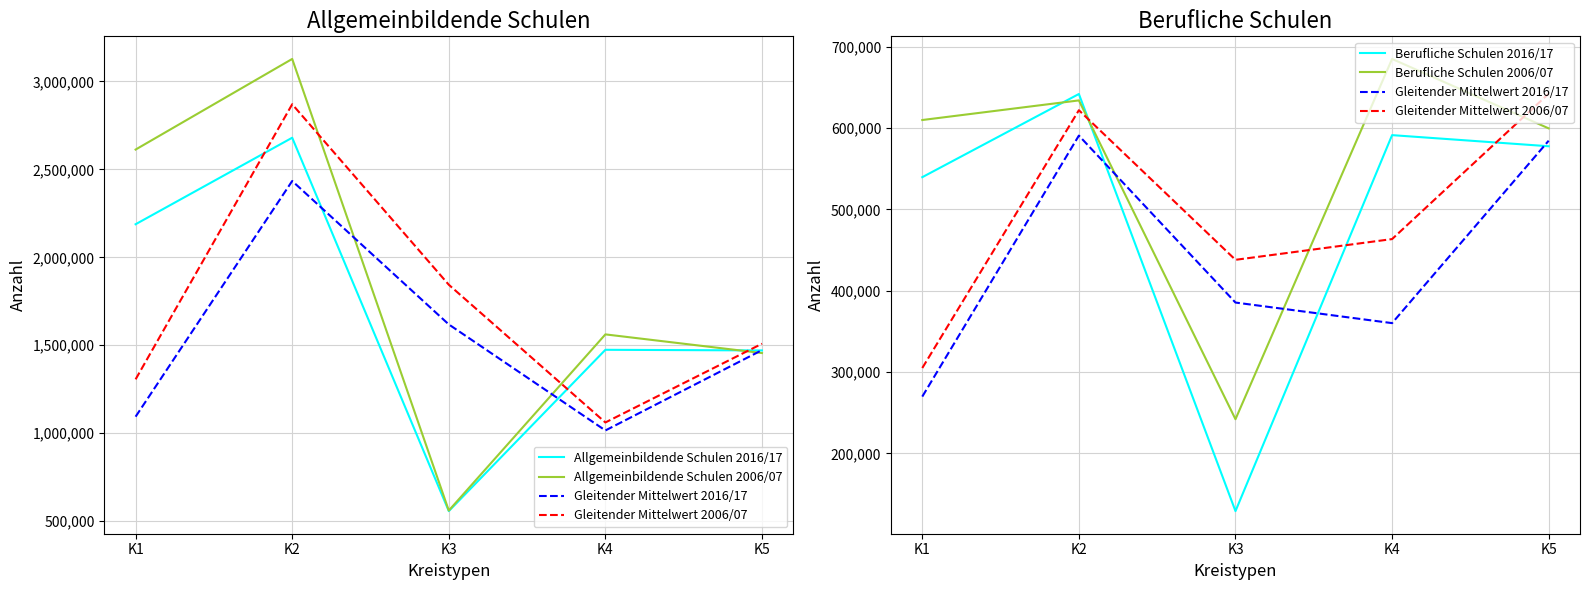

Read the Berufliche Schulen 2006/07 value at K5.

599512.0